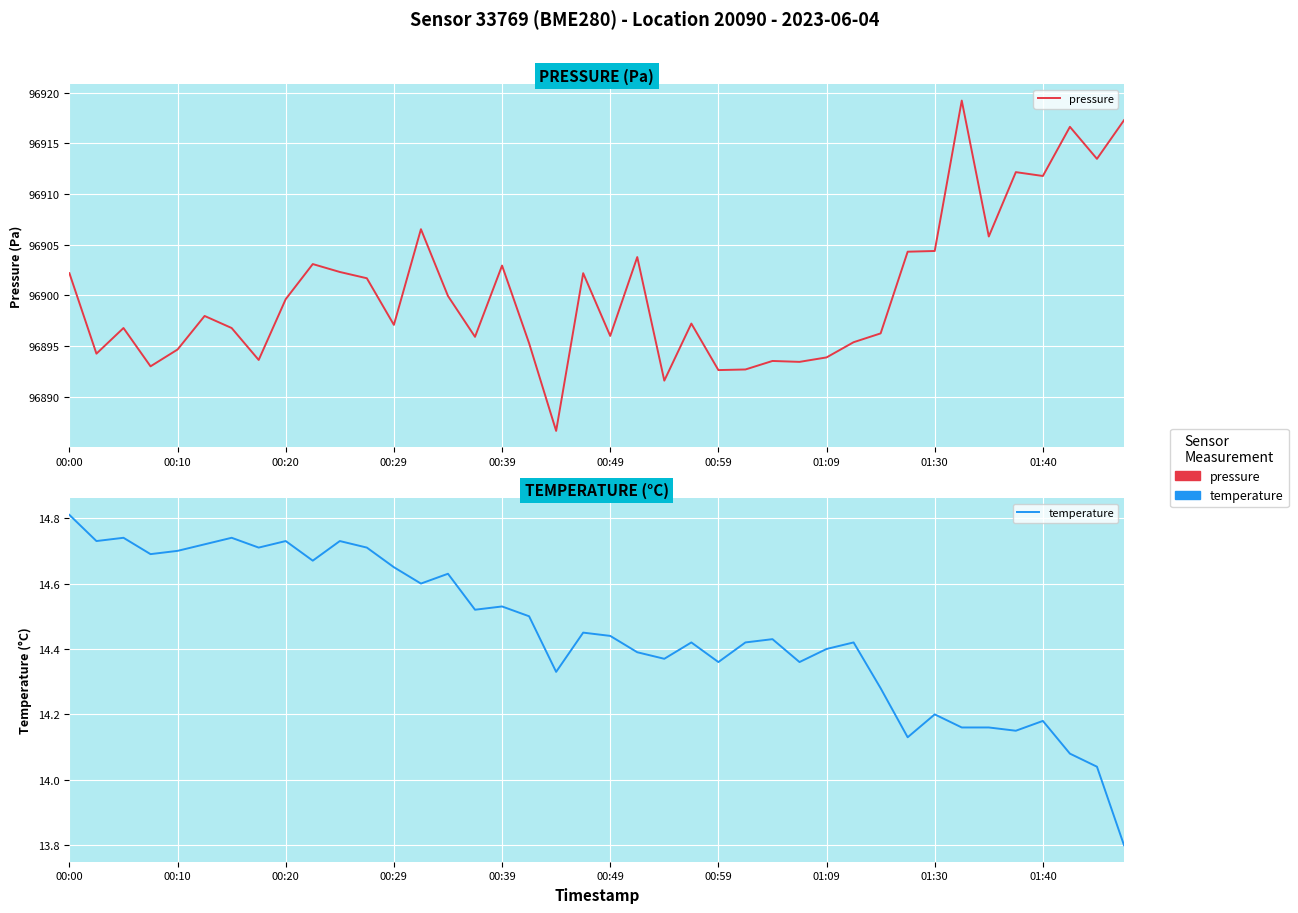

At 01:30, list the series in order from smallest to largest.

temperature, pressure